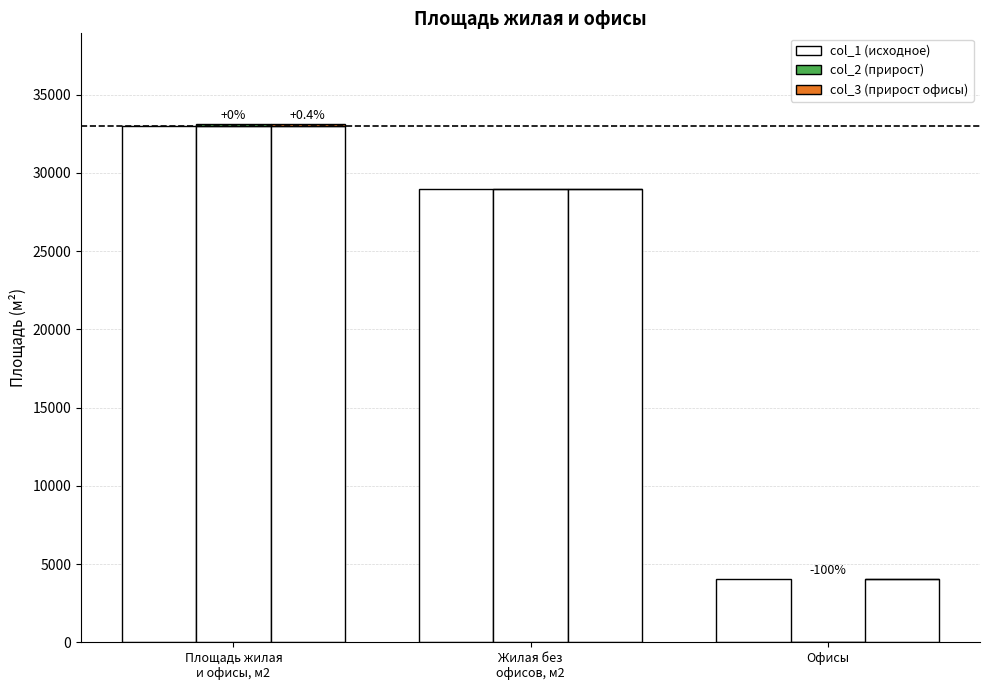

Rank the series at Офисы from lowest to highest value.

col_2, col_3, col_1